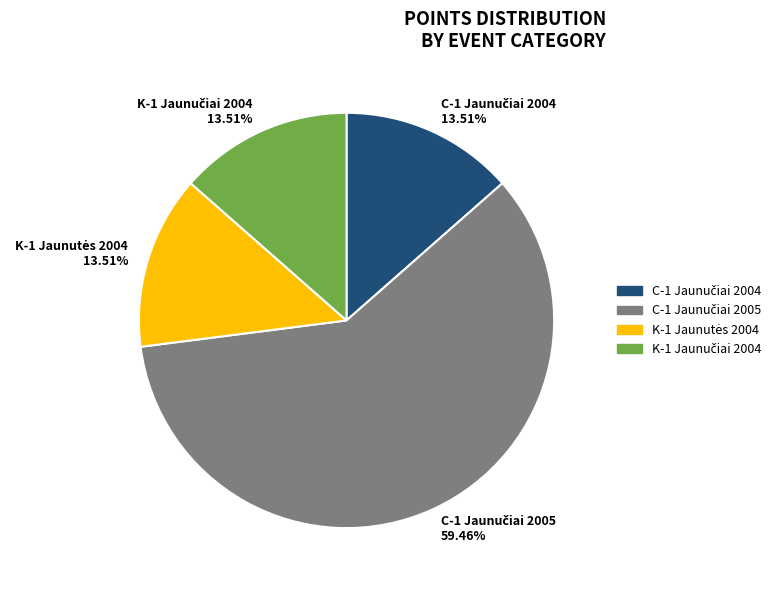

Does any single category account for the majority?

Yes